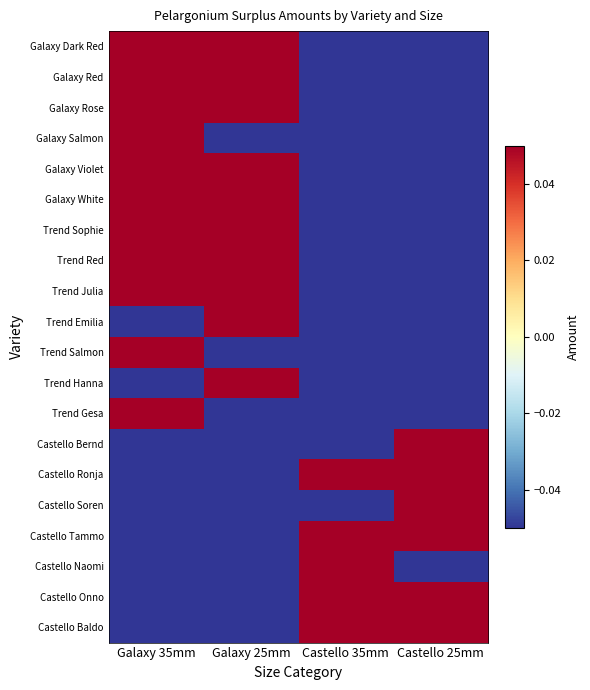

What is the smallest value displayed?

-0.1